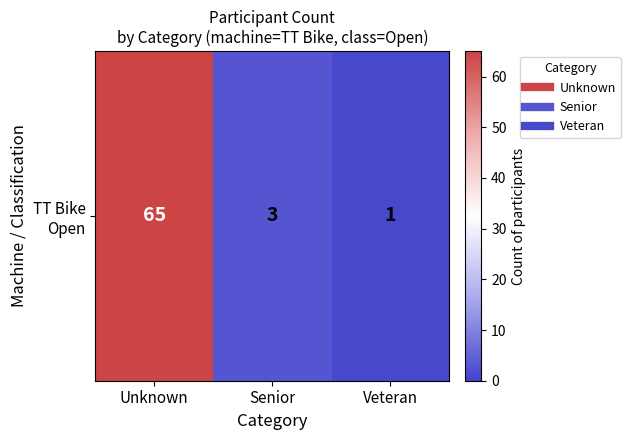

What is the sum of all values?

69